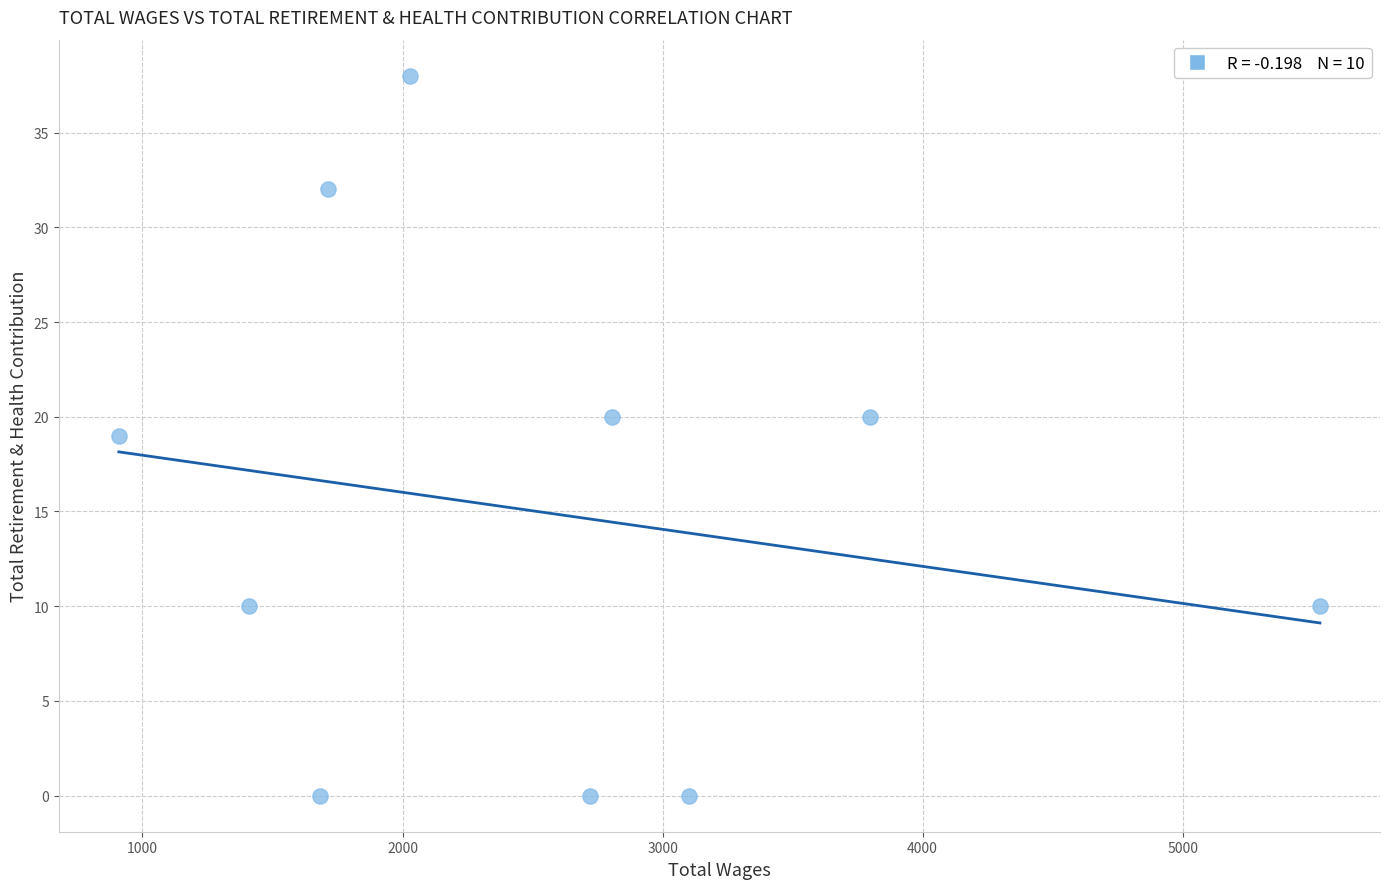

What is the average X value?

2570